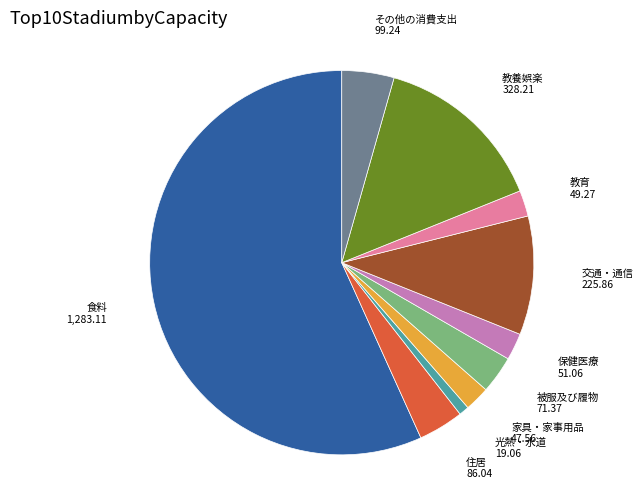

Is the sum of 食料 and 光熱・水道 greater than half?

Yes